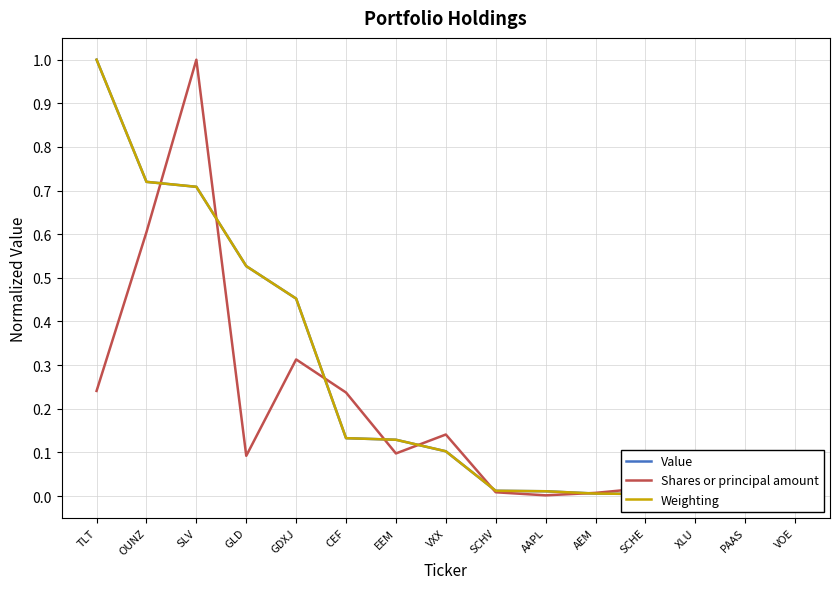

How many data points does each series have?

15